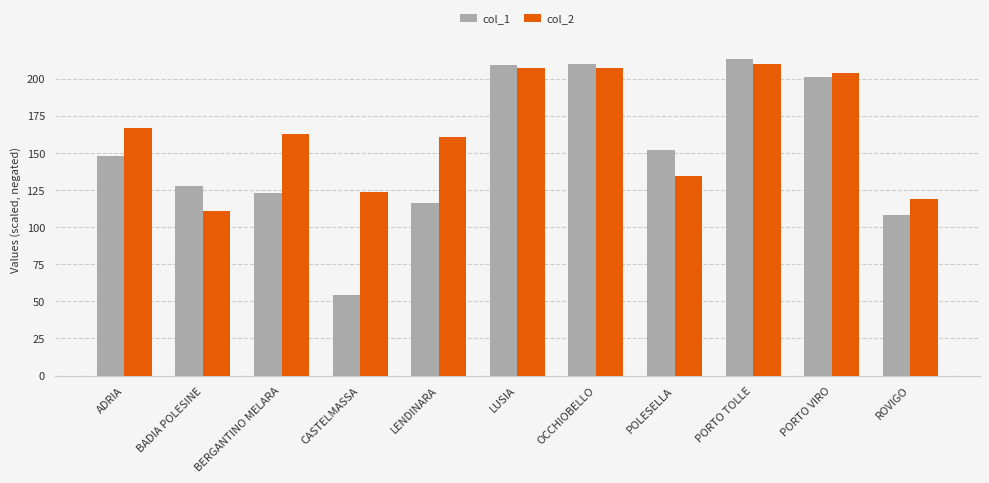

What is the difference between the col_1 values at POLESELLA and LUSIA?

57.0